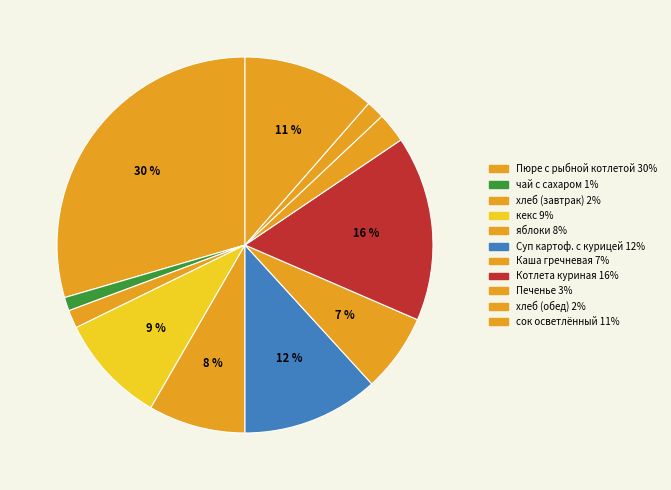

Rank the categories by value from lowest to highest.

чай с сахаром, хлеб пшеничный (завтрак), хлеб пшеничный (обед), Печенье, Каша гречневая рассыпчатая, яблоки, кекс, сок осветленный, Суп картофельный с курицей, Котлета куриная, Пюре с рыбной котлетой